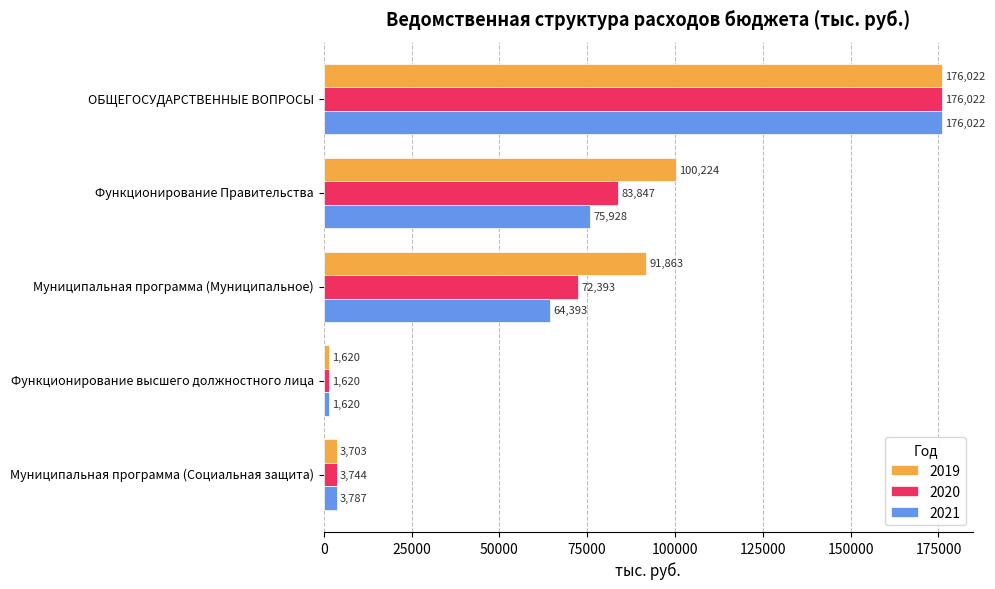

At which label is 2021 closest to 88821?

Функционирование Правительства